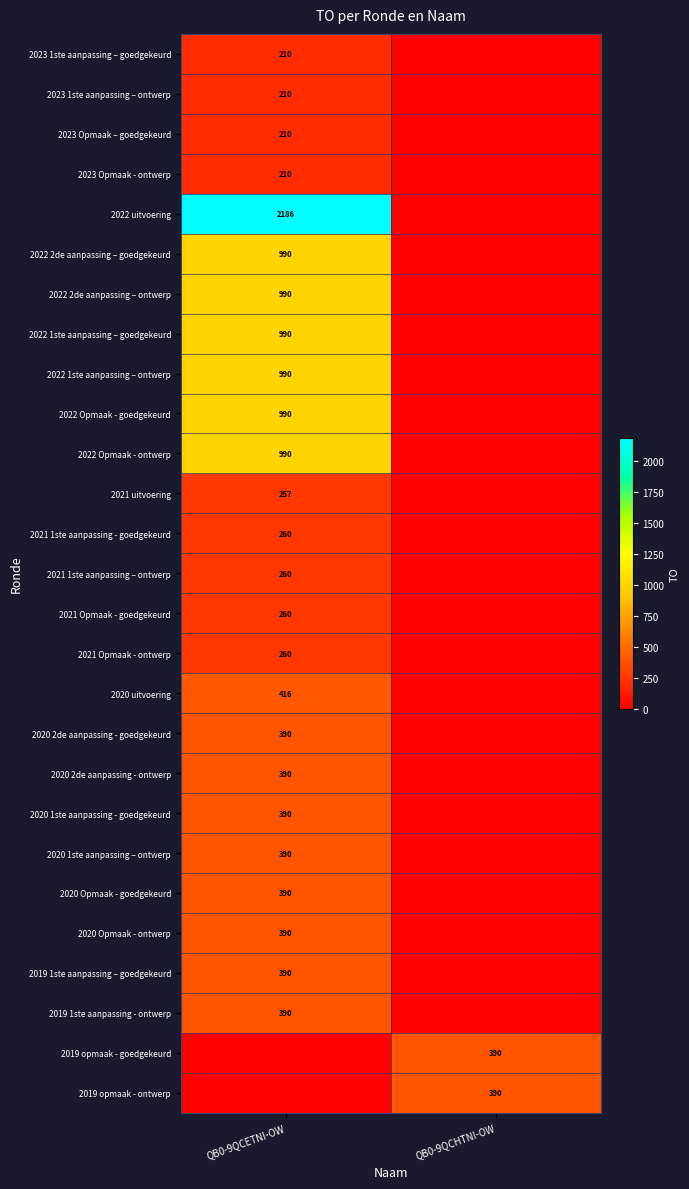

The 2021 Opmaak - ontwerp series shows 260 at QB0-9QCETNI-OW. True or false?

True